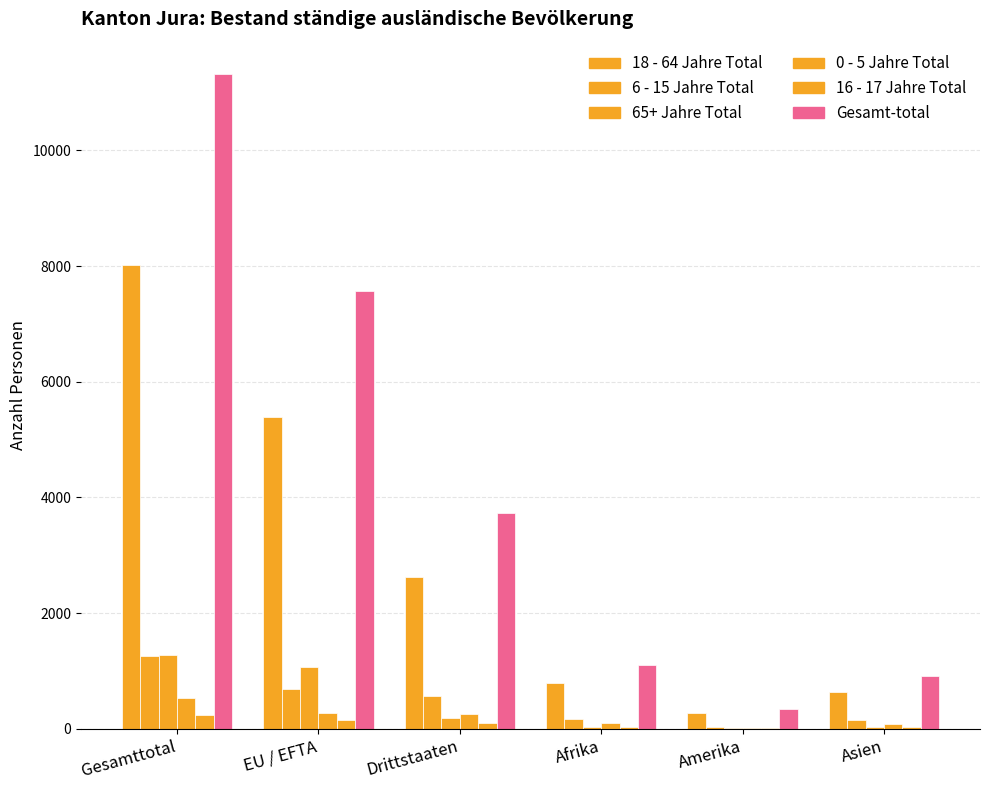

What position from the left is Asien?

6